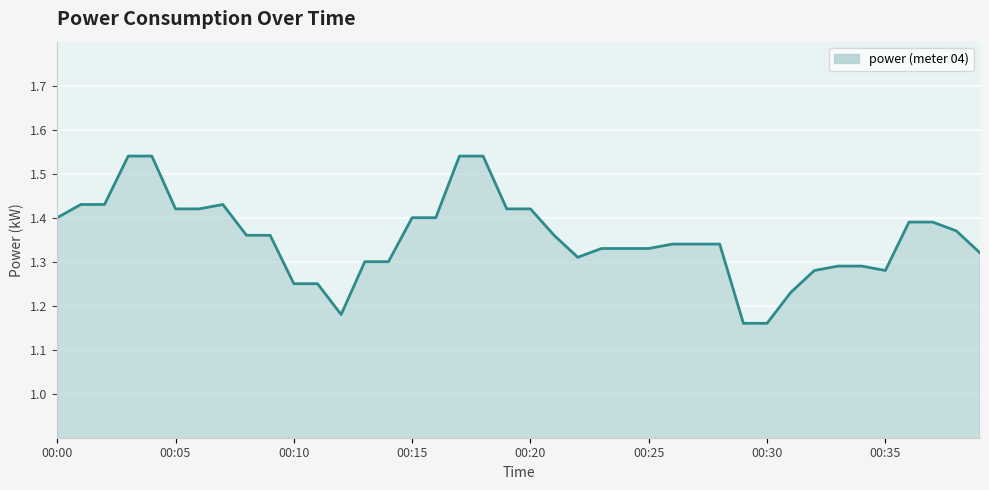

What is the difference between the maximum and minimum values?

0.4